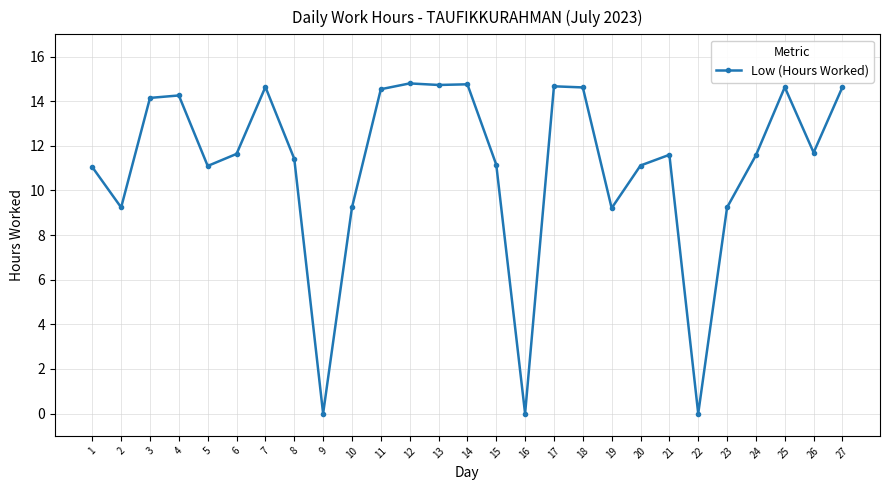

True or false: the data has more than 0 interior local peaks.

True